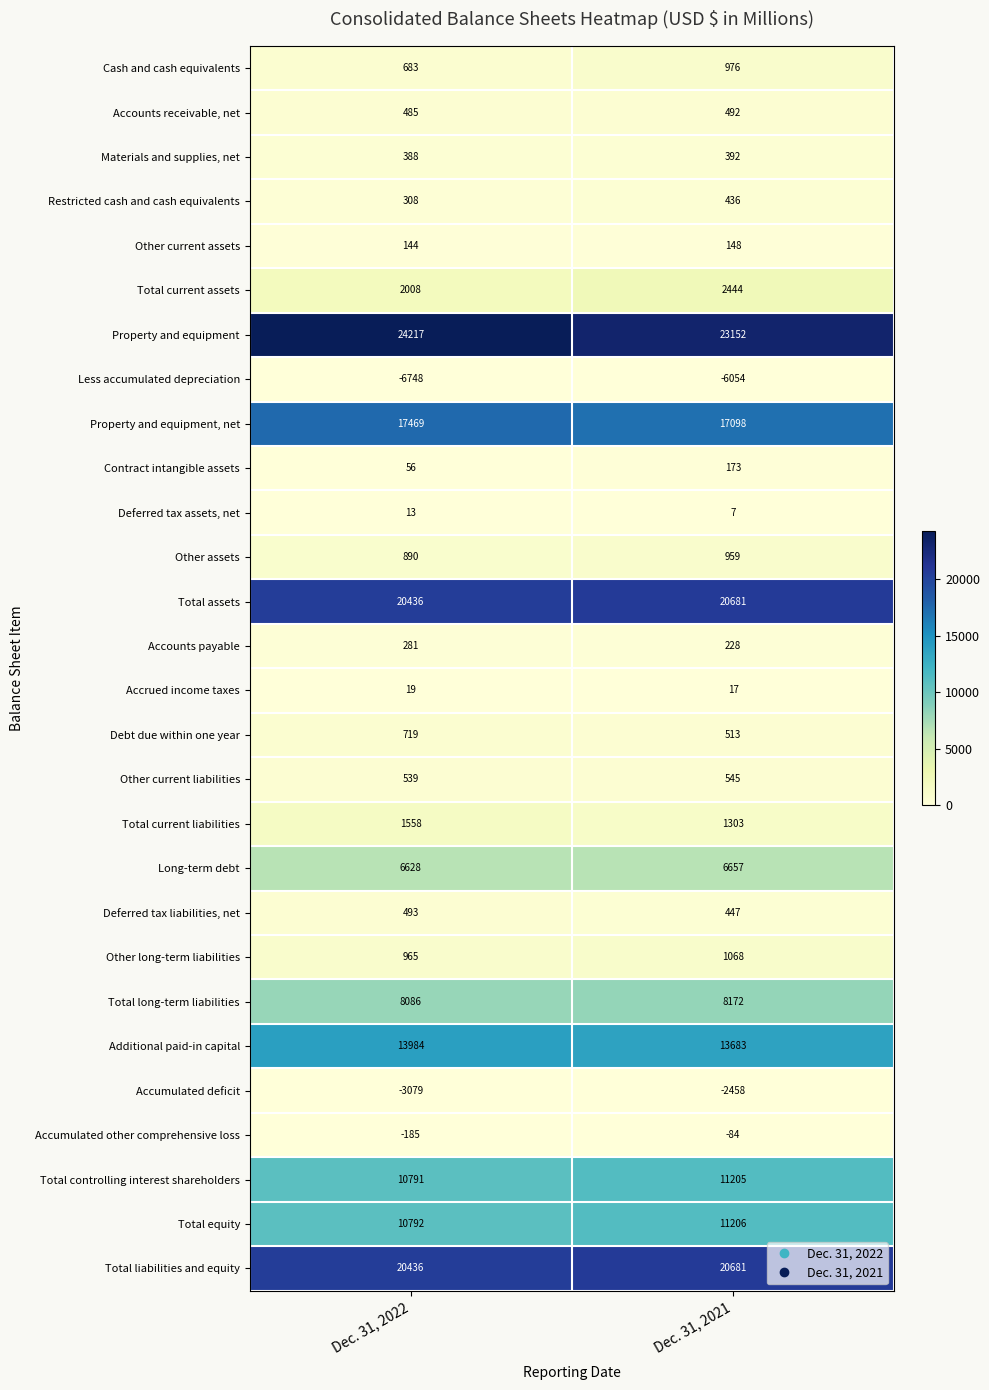

The value of Accounts receivable, net at Dec. 31, 2022 is 485. True or false?

True